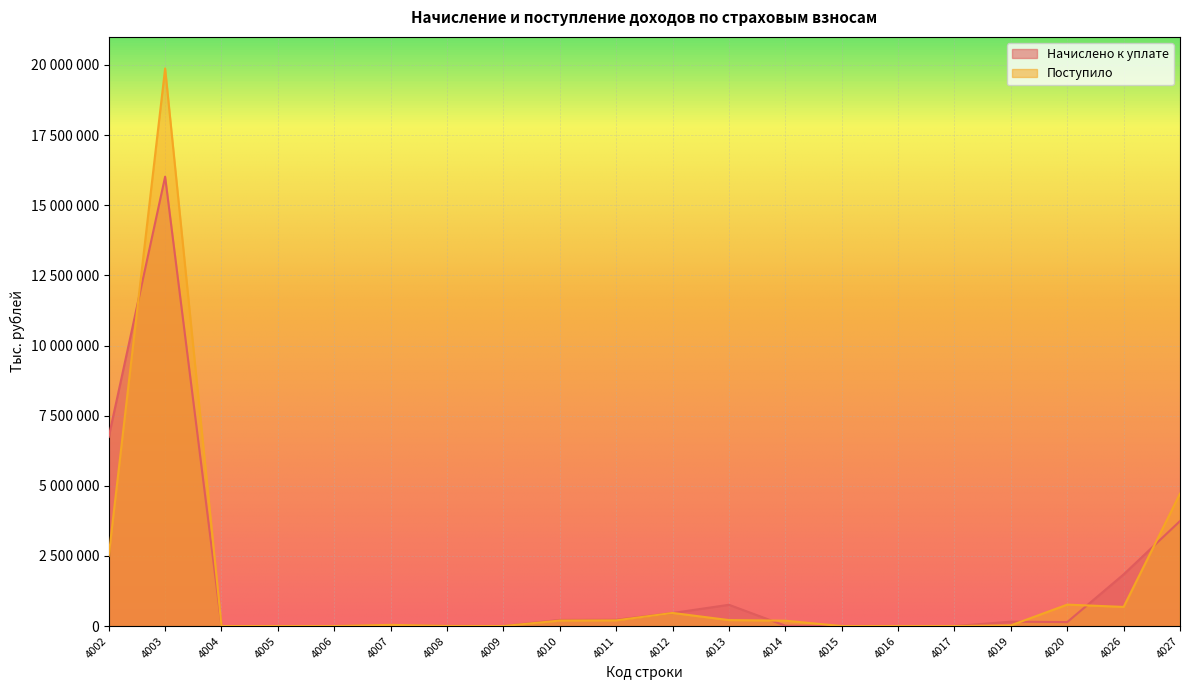

How many lines are shown in the chart?

2